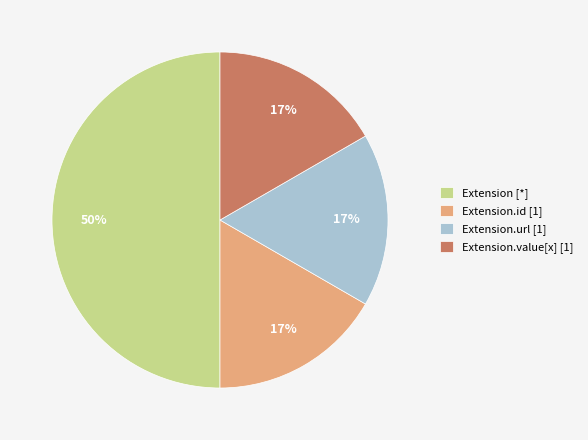

Is Extension.value[x] [1] the majority of the pie?

No